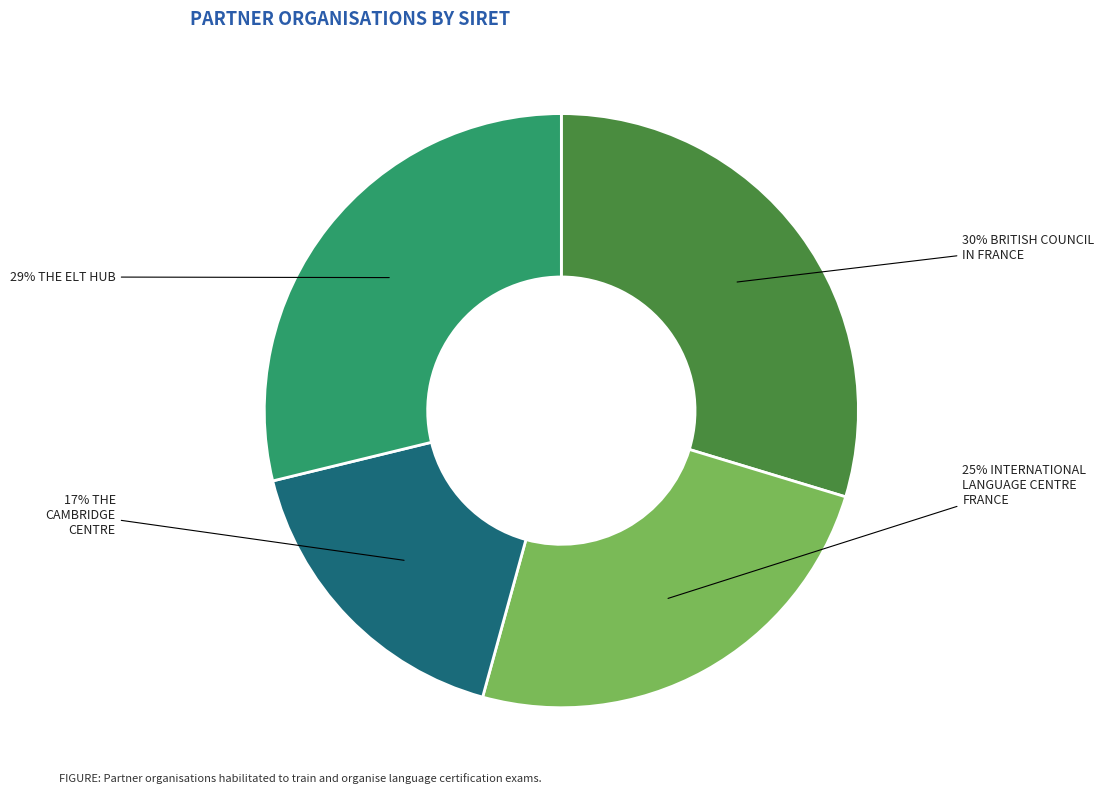

Count the number of slices in the pie.

4